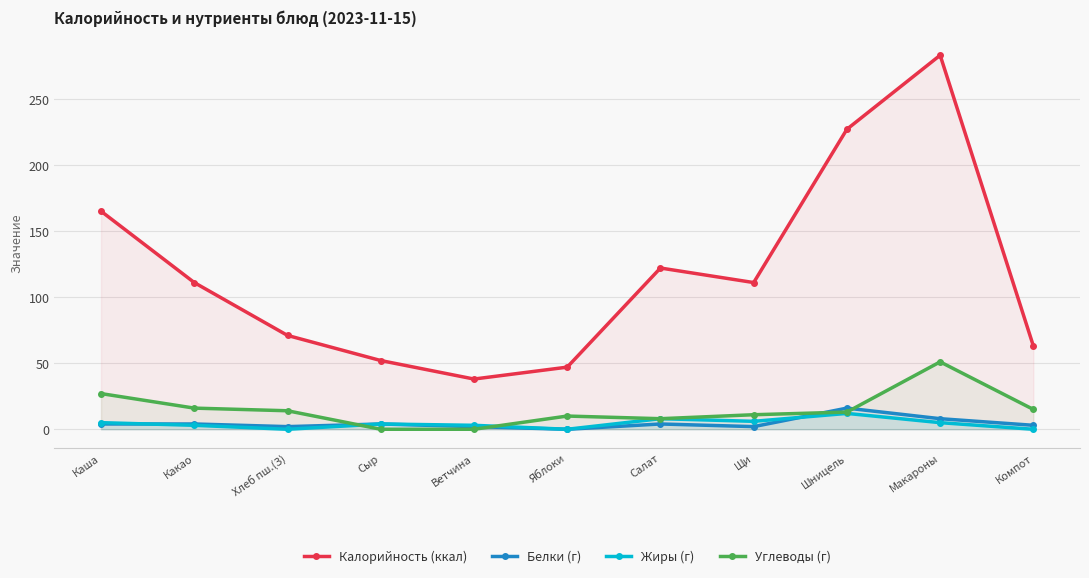

Which label corresponds to the largest value in the chart?

Макароны